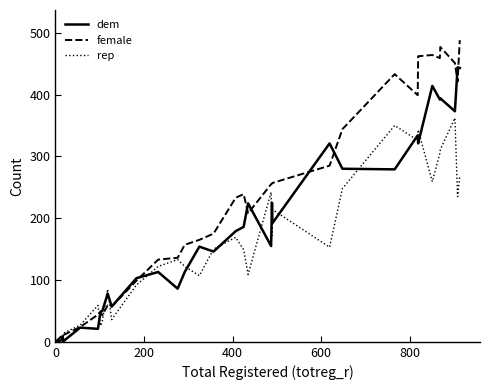

Which series has the largest range (max minus min)?

female